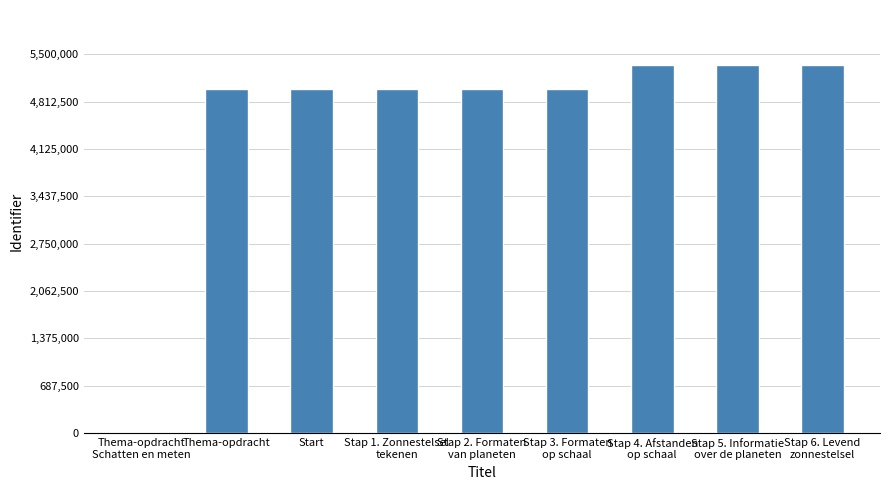

What is the sum of all values?

40992502